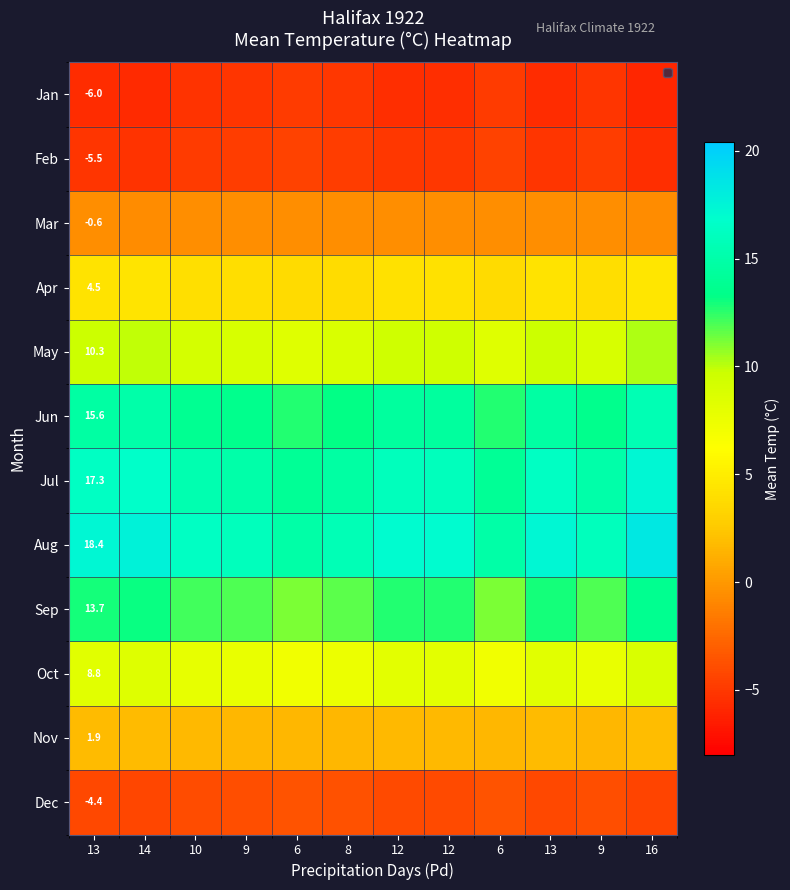

Which label corresponds to the largest value in the chart?

16